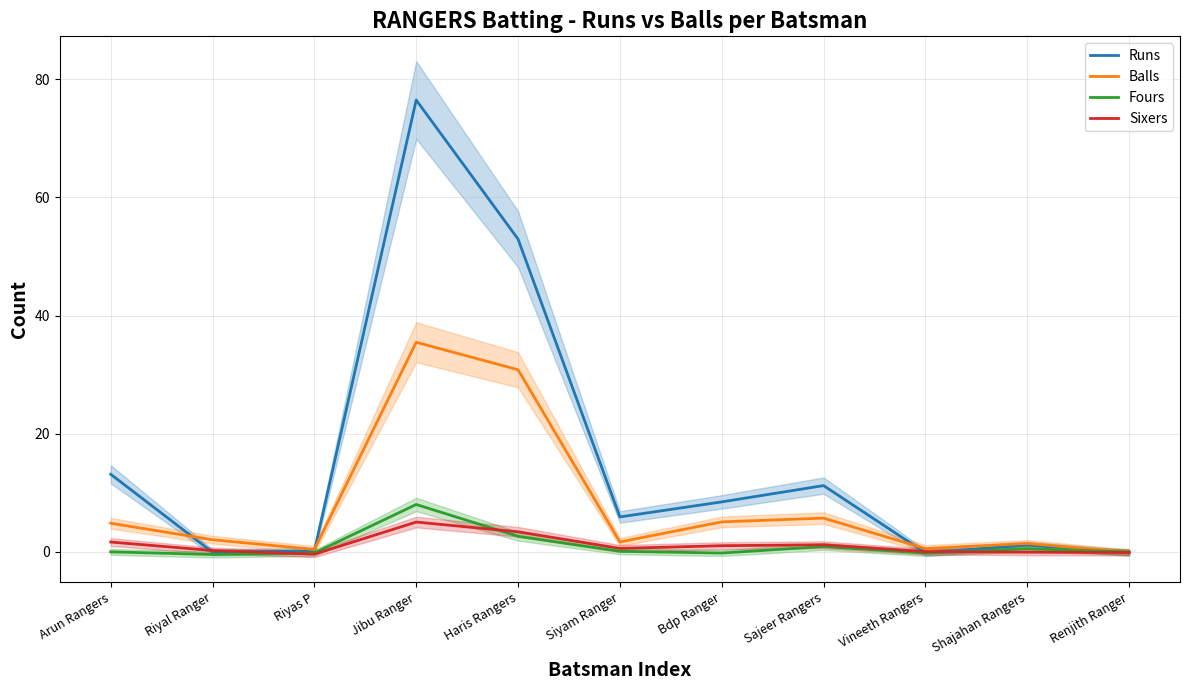

What position from the right is Vineeth Rangers?

3